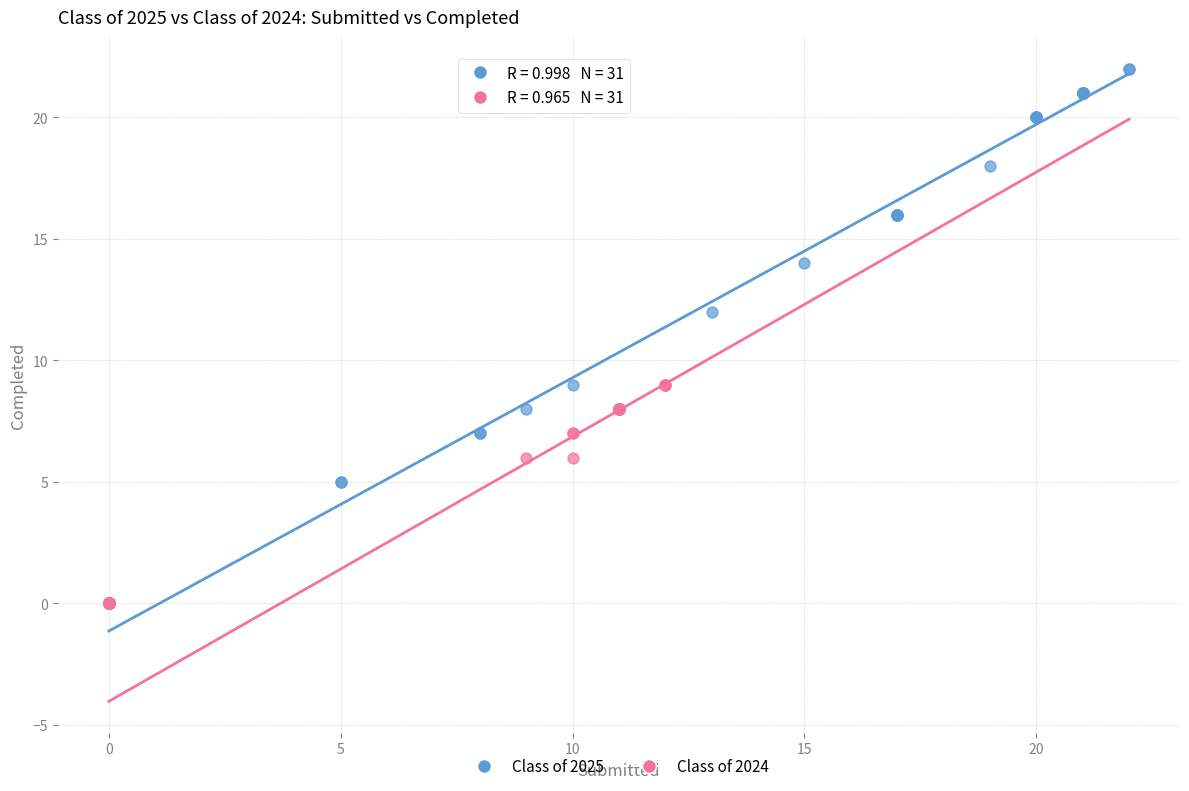

What are all the series names shown in the legend?

Class of 2025, Class of 2024